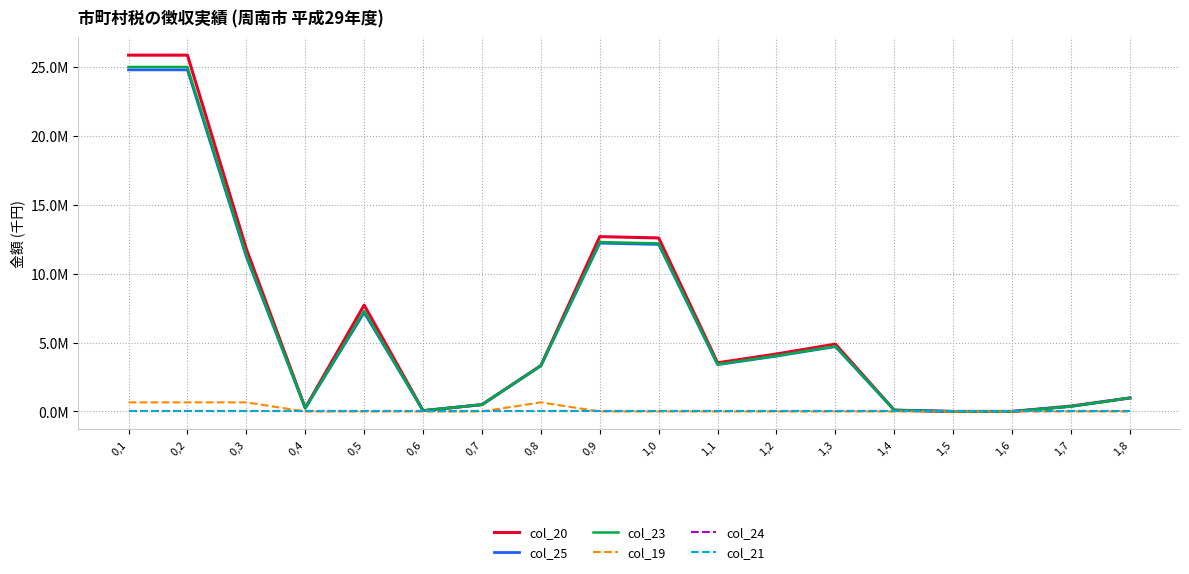

Which label corresponds to the largest value in the chart?

0,1